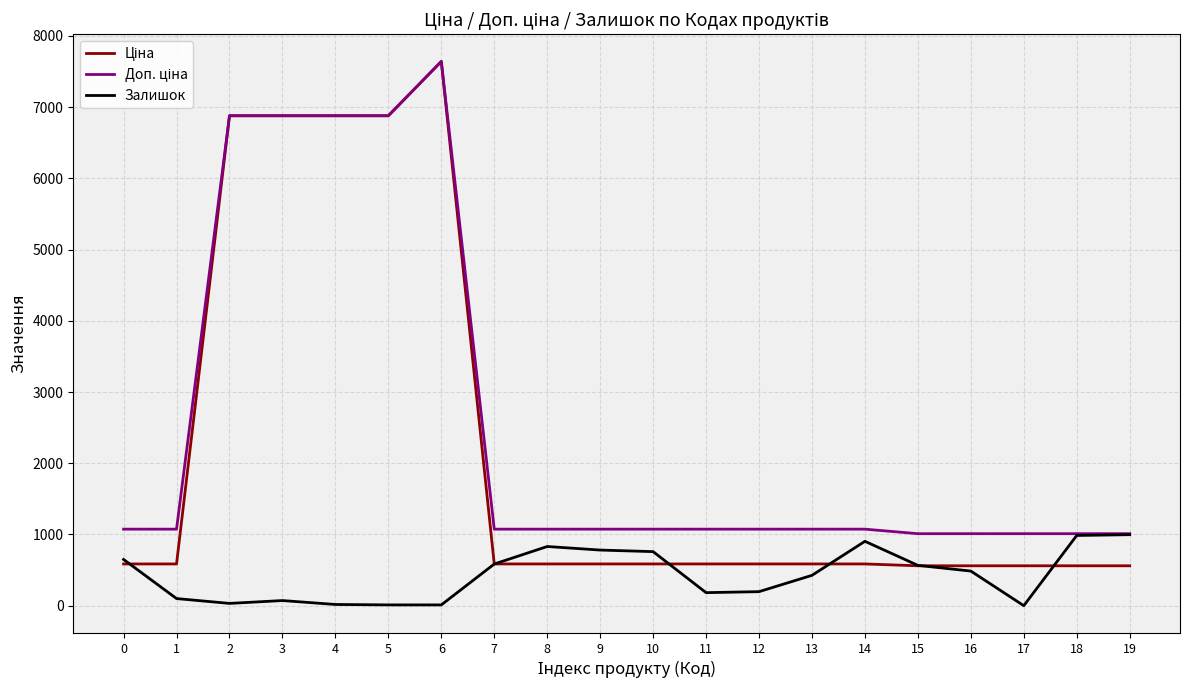

What is the maximum value shown in the chart?

7641.9